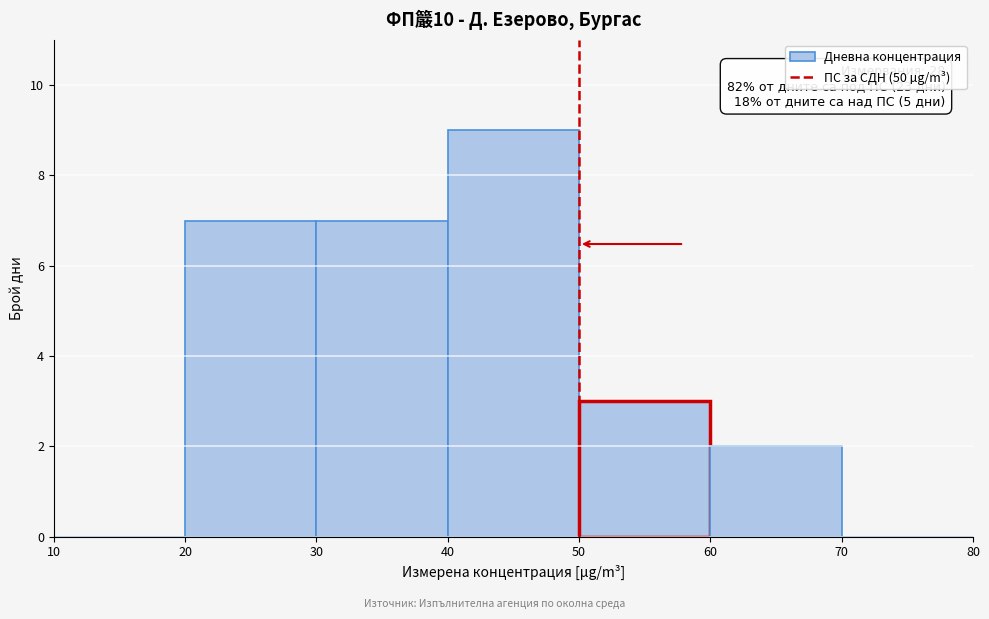

Over which range of the x-axis is the bar tallest?

40 to 50